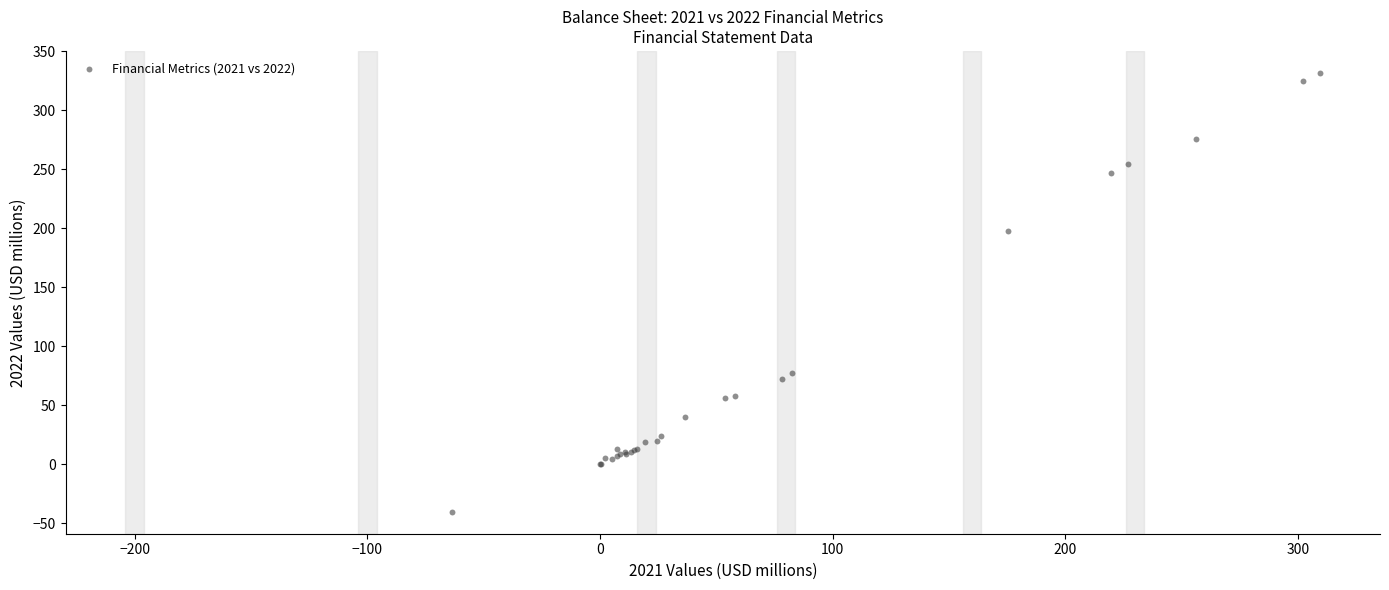

What Y value in the scatter plot is closest to 145?

198.1